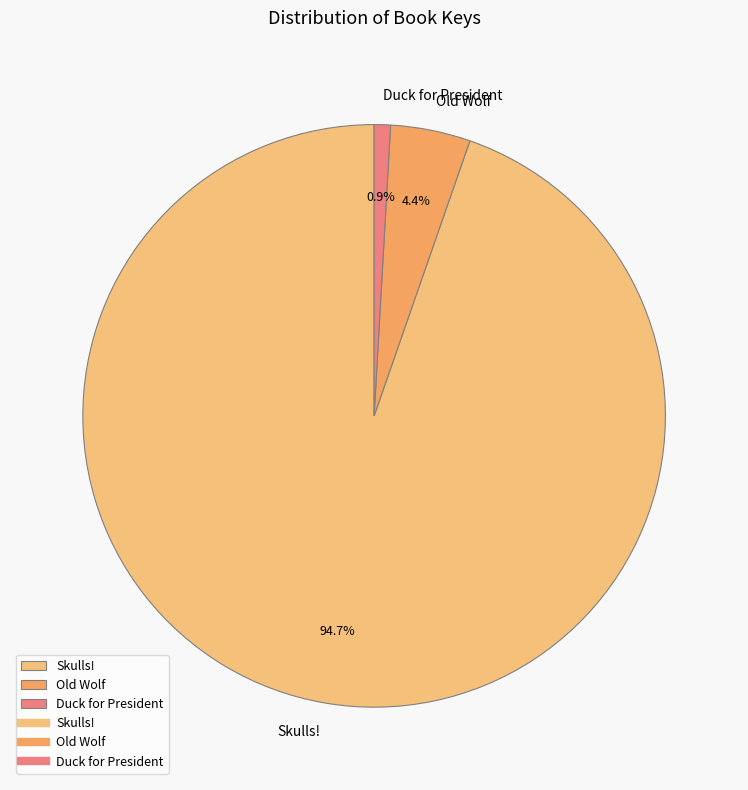

What portion of the pie excludes Skulls!?

5.3%